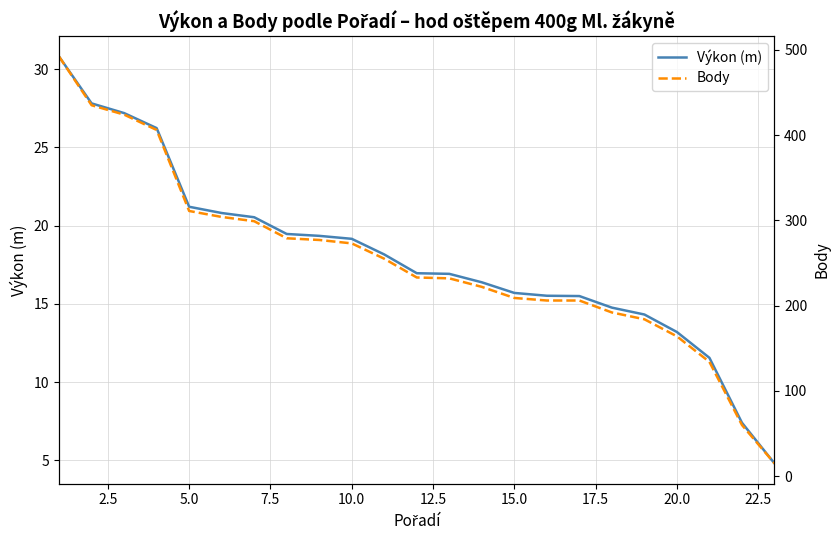

List the series in order of their peak value, lowest first.

Výkon (m), Body